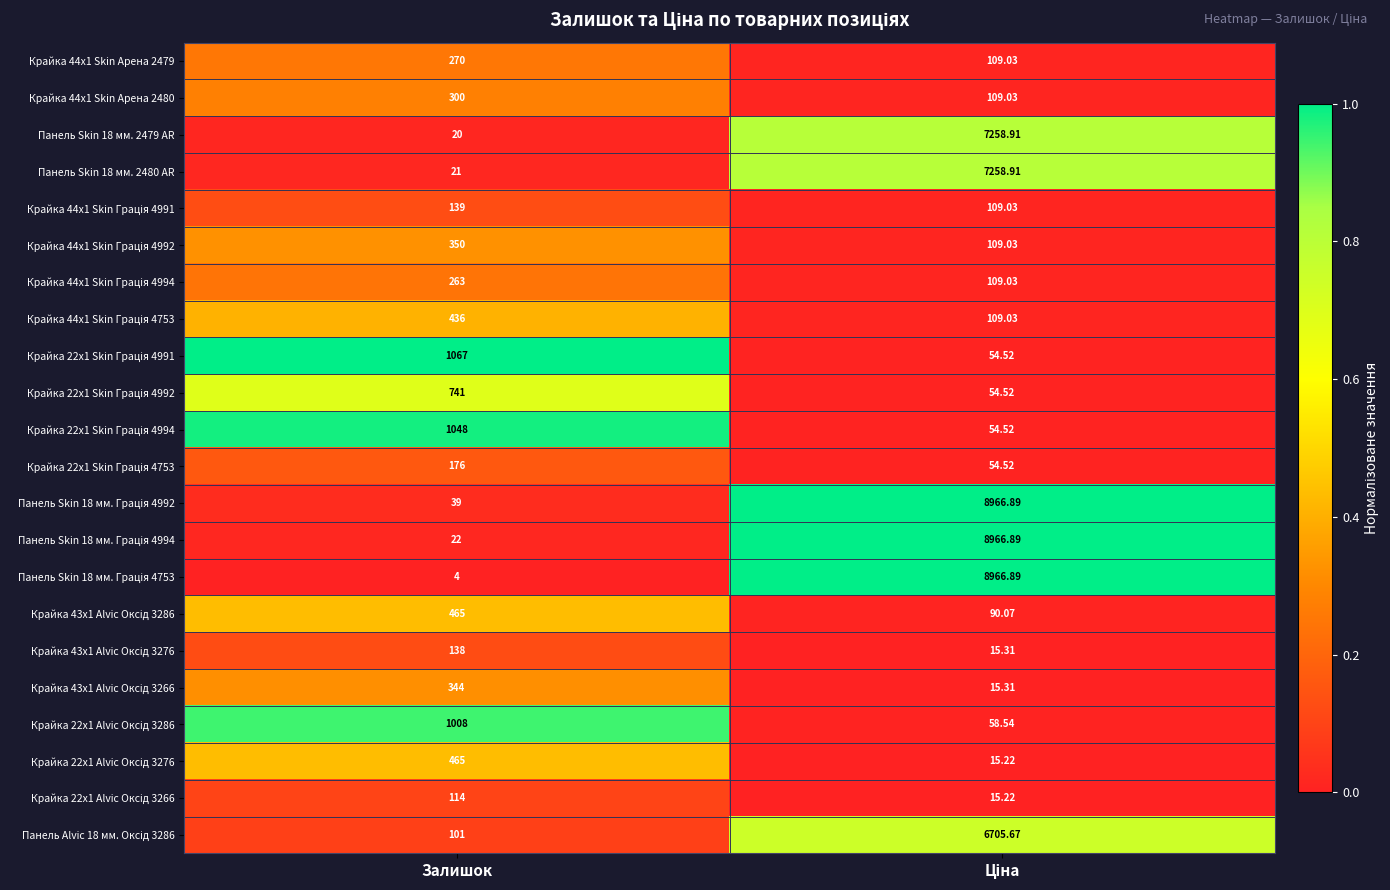

At Ціна, list the series in order from smallest to largest.

Крайка 22x1 Alvic Оксід 3276, Крайка 22x1 Alvic Оксід 3266, Крайка 43x1 Alvic Оксід 3276, Крайка 43x1 Alvic Оксід 3266, Крайка 22x1 Skin Грація 4991, Крайка 22x1 Skin Грація 4992, Крайка 22x1 Skin Грація 4994, Крайка 22x1 Skin Грація 4753, Крайка 22x1 Alvic Оксід 3286, Крайка 43x1 Alvic Оксід 3286, Крайка 44x1 Skin Арена 2479, Крайка 44x1 Skin Арена 2480, Крайка 44x1 Skin Грація 4991, Крайка 44x1 Skin Грація 4992, Крайка 44x1 Skin Грація 4994, Крайка 44x1 Skin Грація 4753, Панель Alvic 18 мм. Оксід 3286, Панель Skin 18 мм. 2479 AR, Панель Skin 18 мм. 2480 AR, Панель Skin 18 мм. Грація 4992, Панель Skin 18 мм. Грація 4994, Панель Skin 18 мм. Грація 4753